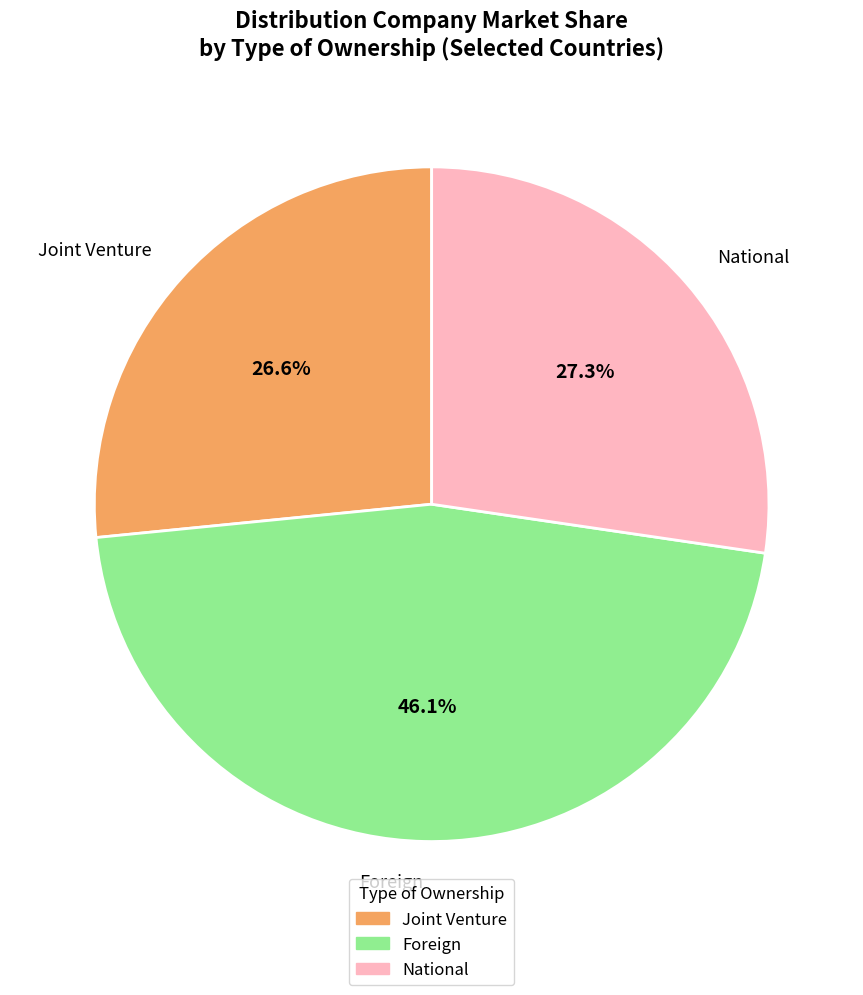

Does National account for over 50% of the chart?

No